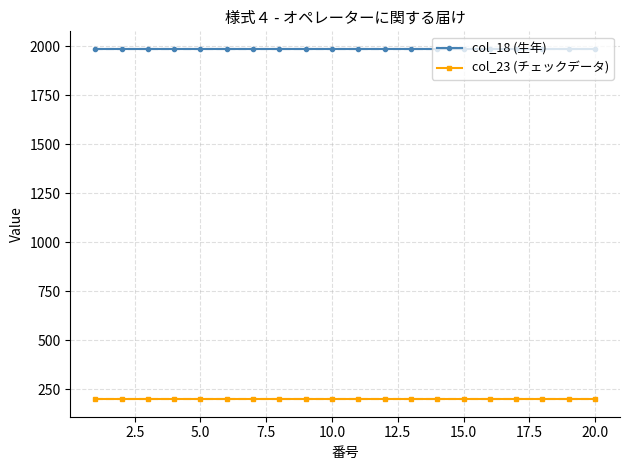

Is it true that col_18 (生年) equals 1988 at 2.5?

True